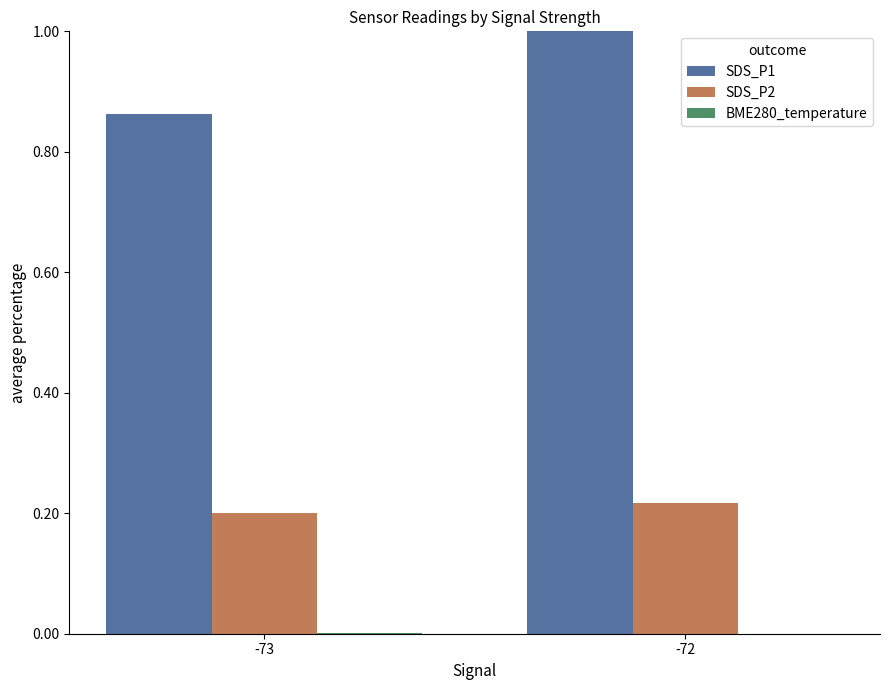

Does the chart contain stacked bars?

No